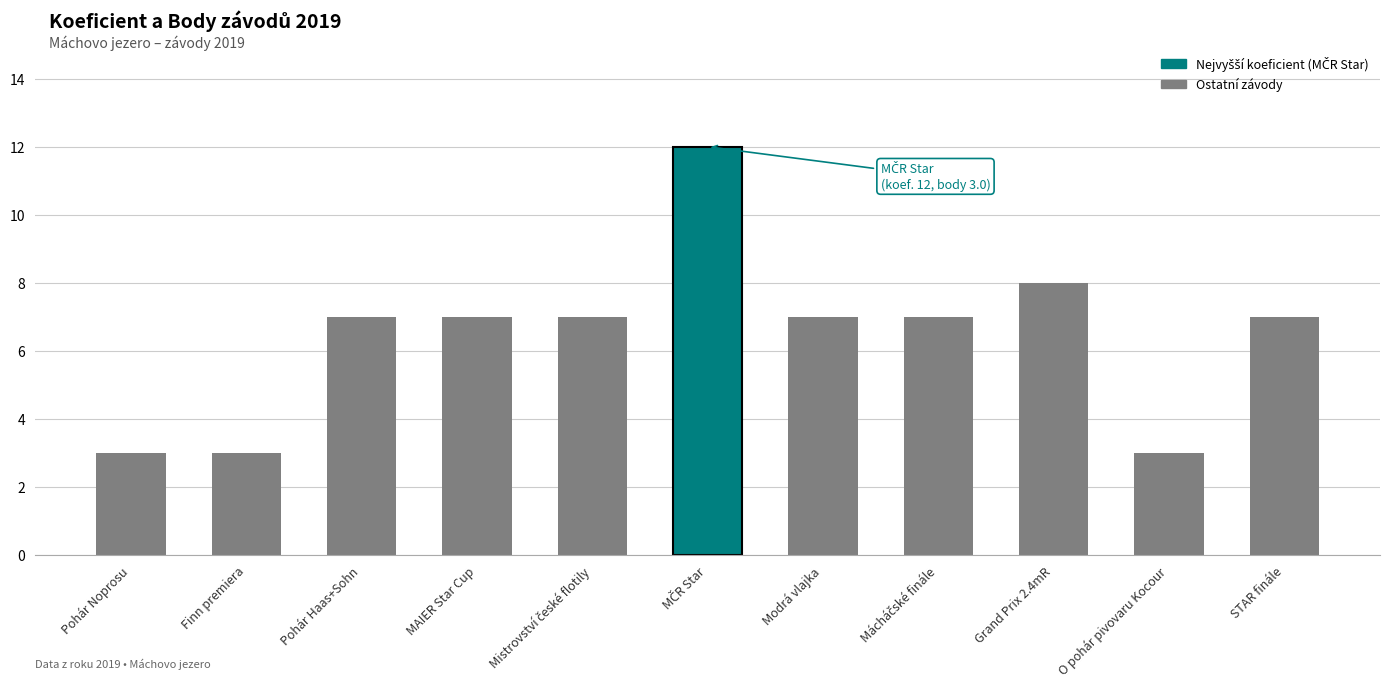

What value does the data have at Mistrovství české flotily?

2